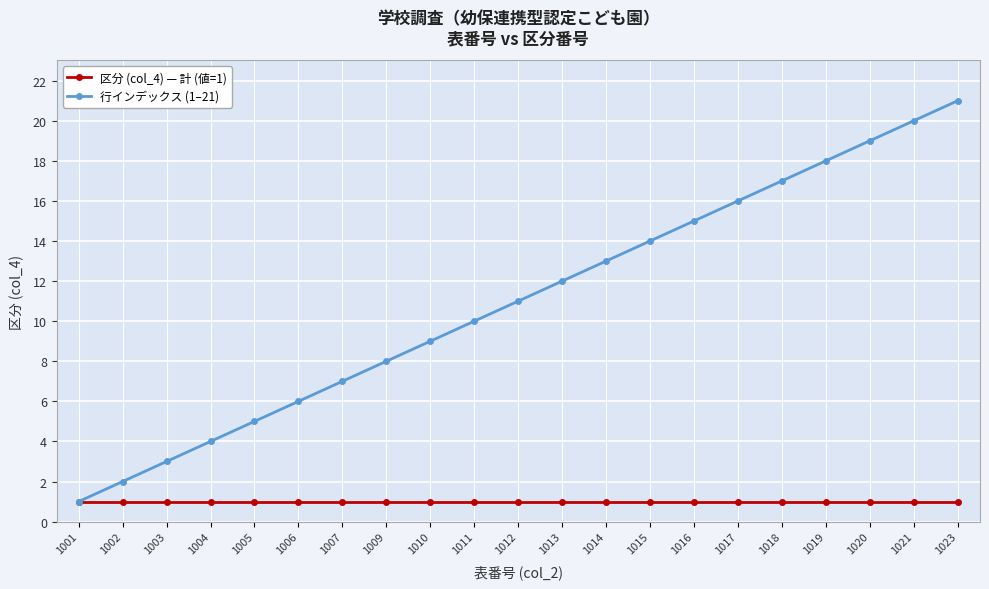

Does the chart display data point markers on the line(s)?

Yes